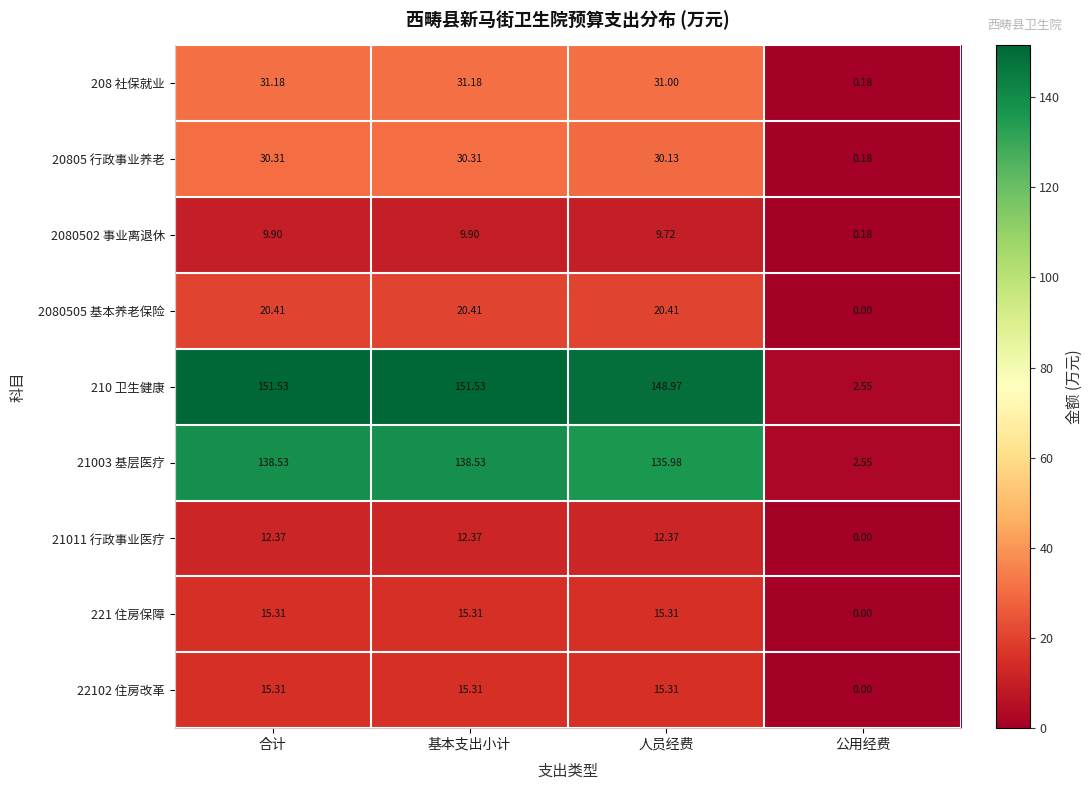

Which label corresponds to the smallest value in the chart?

公用经费